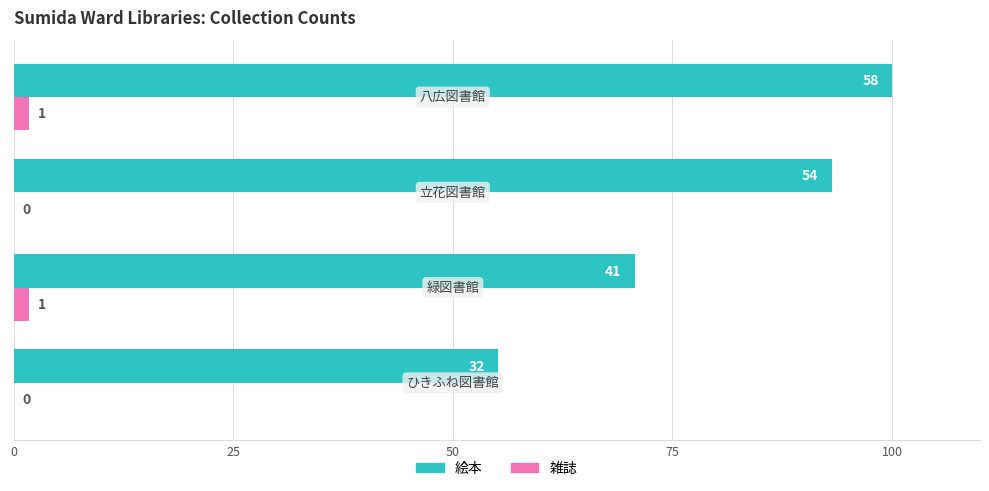

List the series in order of their peak value, lowest first.

雑誌, 絵本